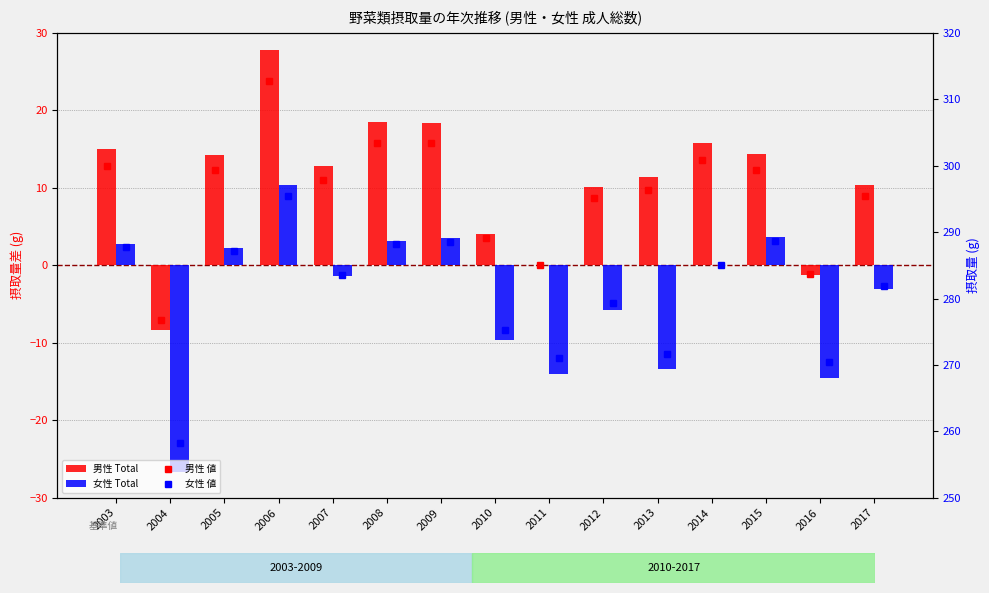

What are all the series names shown in the legend?

男性 Total, 女性 Total, 男性 値, 女性 値